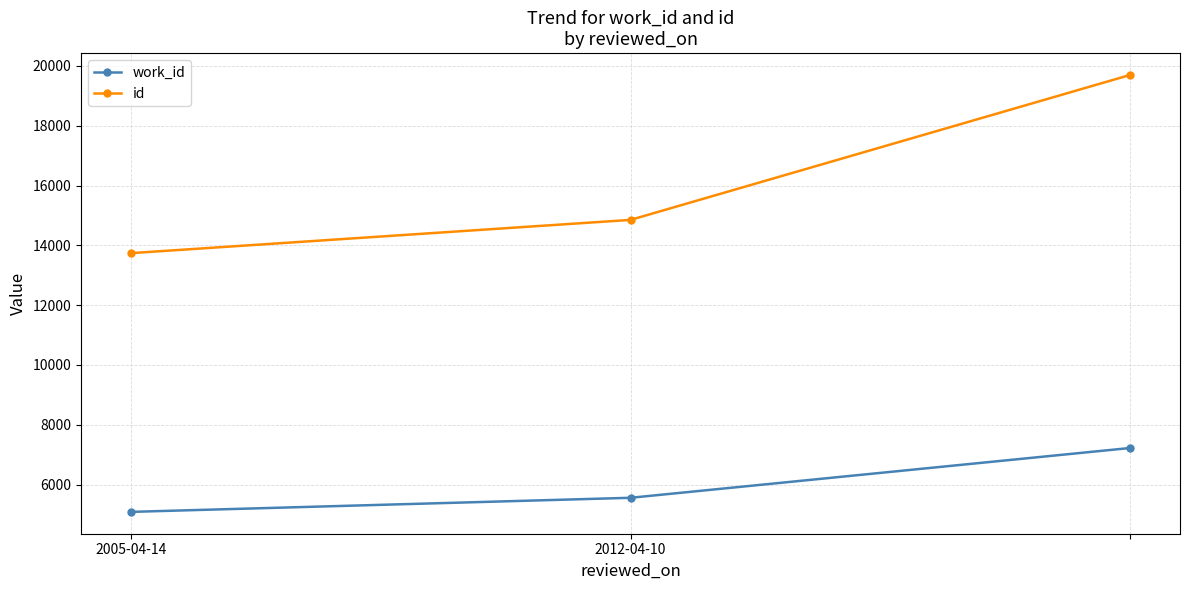

Which series has the largest range (max minus min)?

id